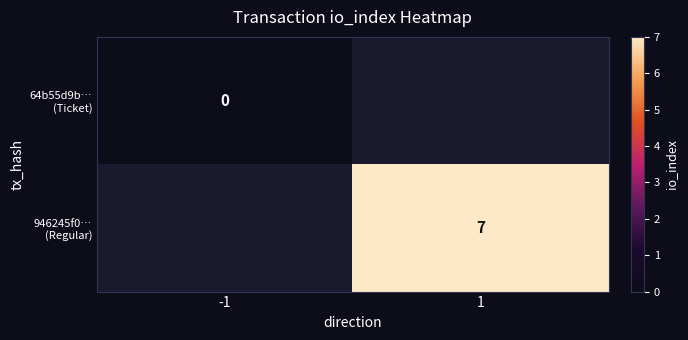

Rank the series at -1 from lowest to highest value.

64b55d9b… (Ticket), 946245f0… (Regular)